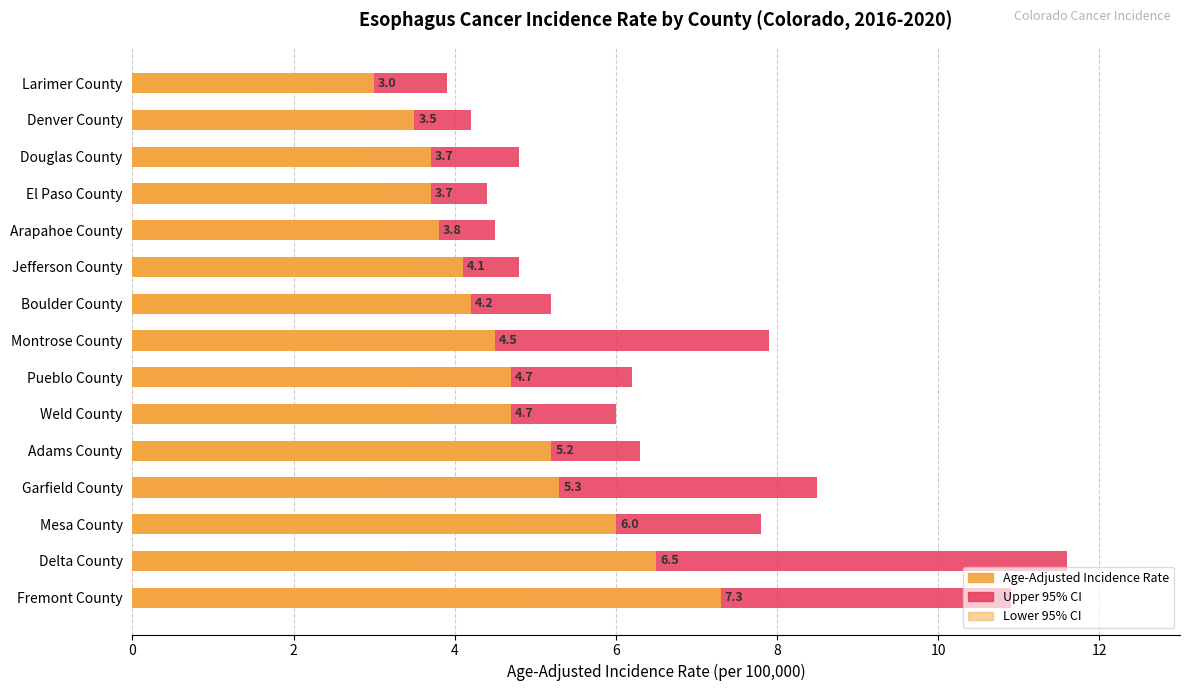

What is the sum of the Lower 95% CI values at Douglas County and Weld County?

6.5